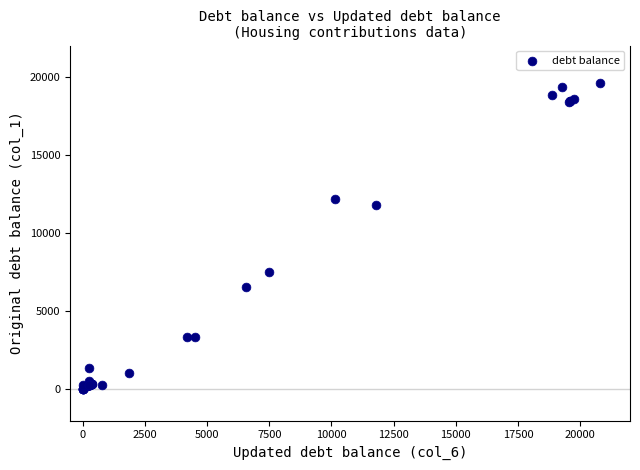

What Y value in the scatter plot is closest to 9790?

11811.6